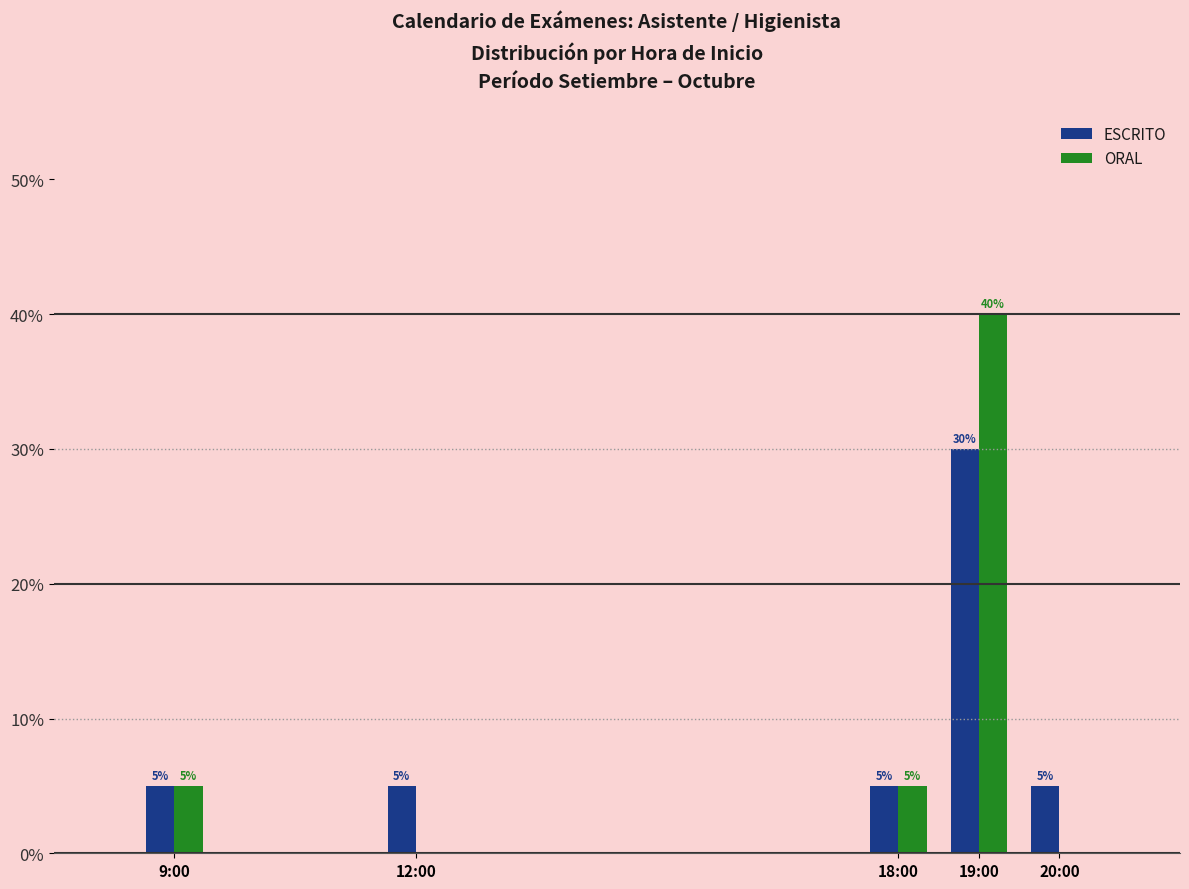

Reading left to right, list all the values displayed in this chart.

ESCRITO: 9:00=5	12:00=5	18:00=5	19:00=30	20:00=5
ORAL: 9:00=5	12:00=0	18:00=5	19:00=40	20:00=0